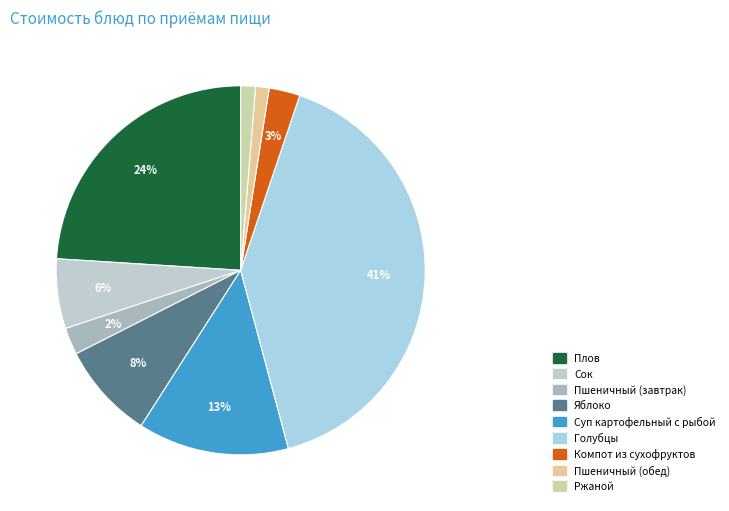

How many segments does this pie chart have?

9